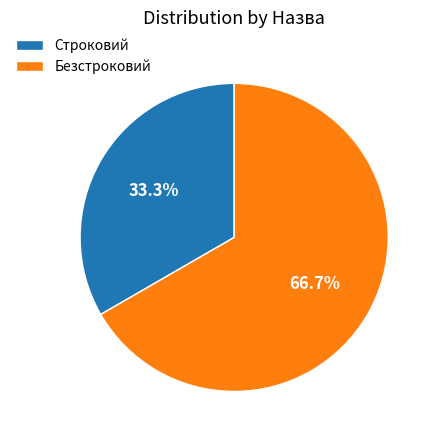

Rank the categories by value from lowest to highest.

Строковий, Безстроковий